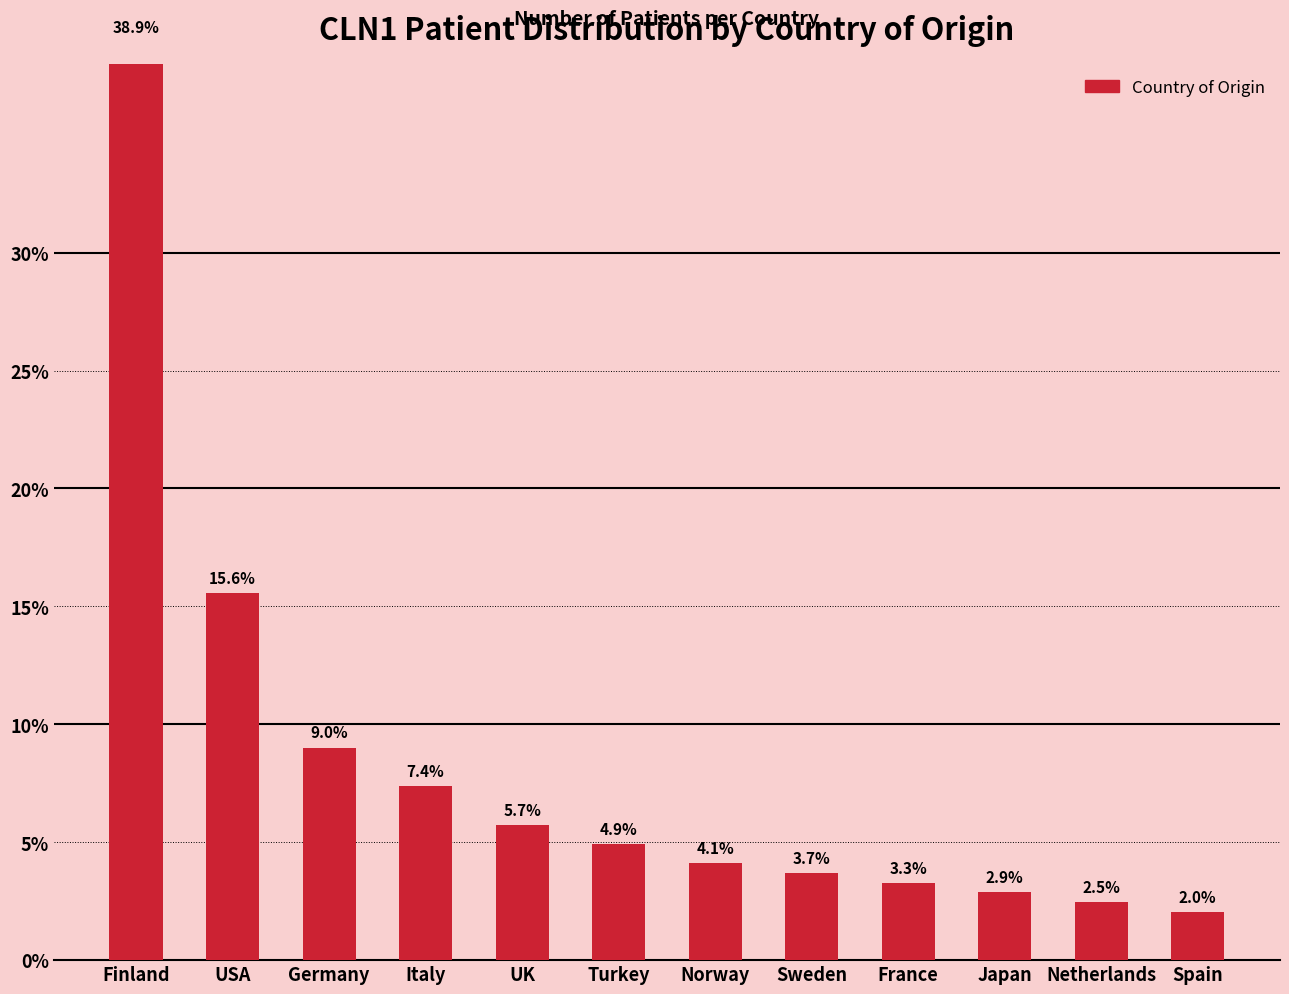

How many values are below 4?

5